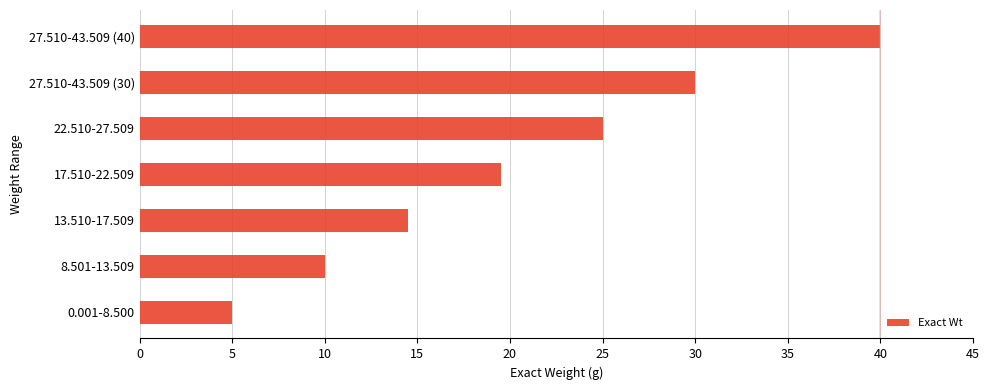

What value does the data have at 0.001-8.500?

5.0